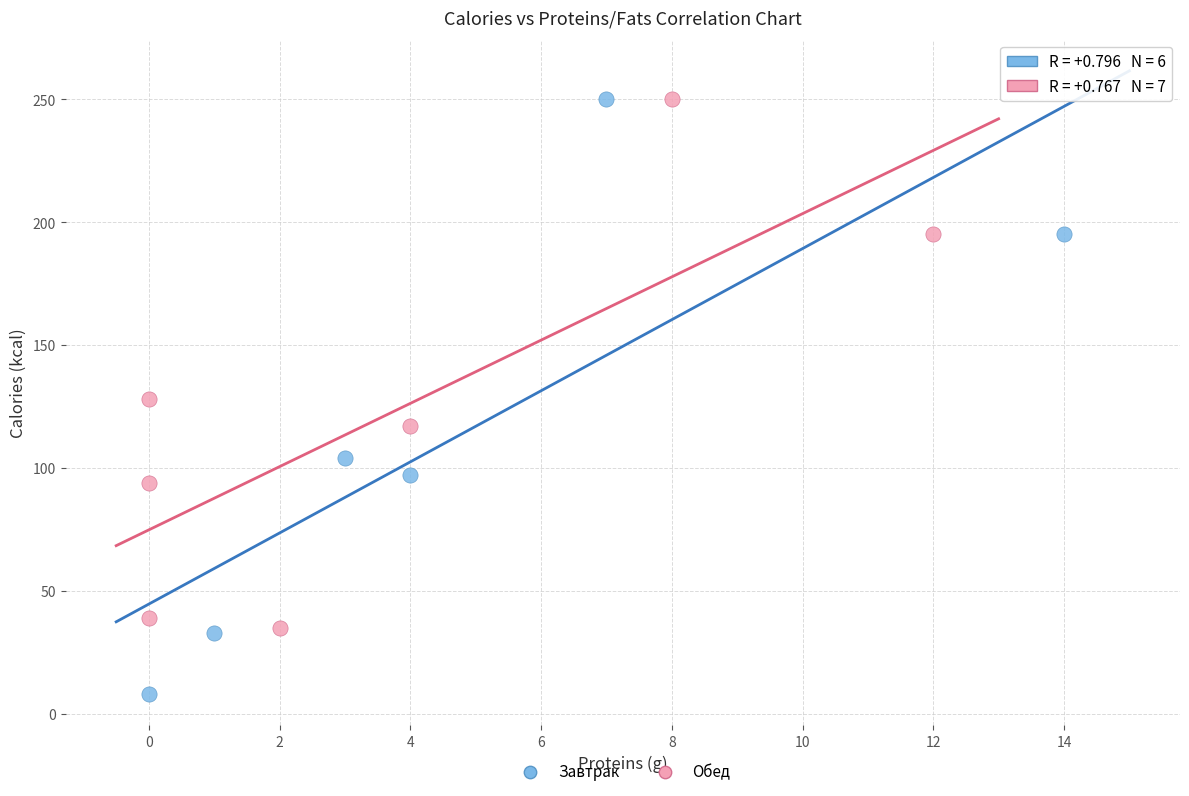

Which series contains the lowest Y value?

Завтрак